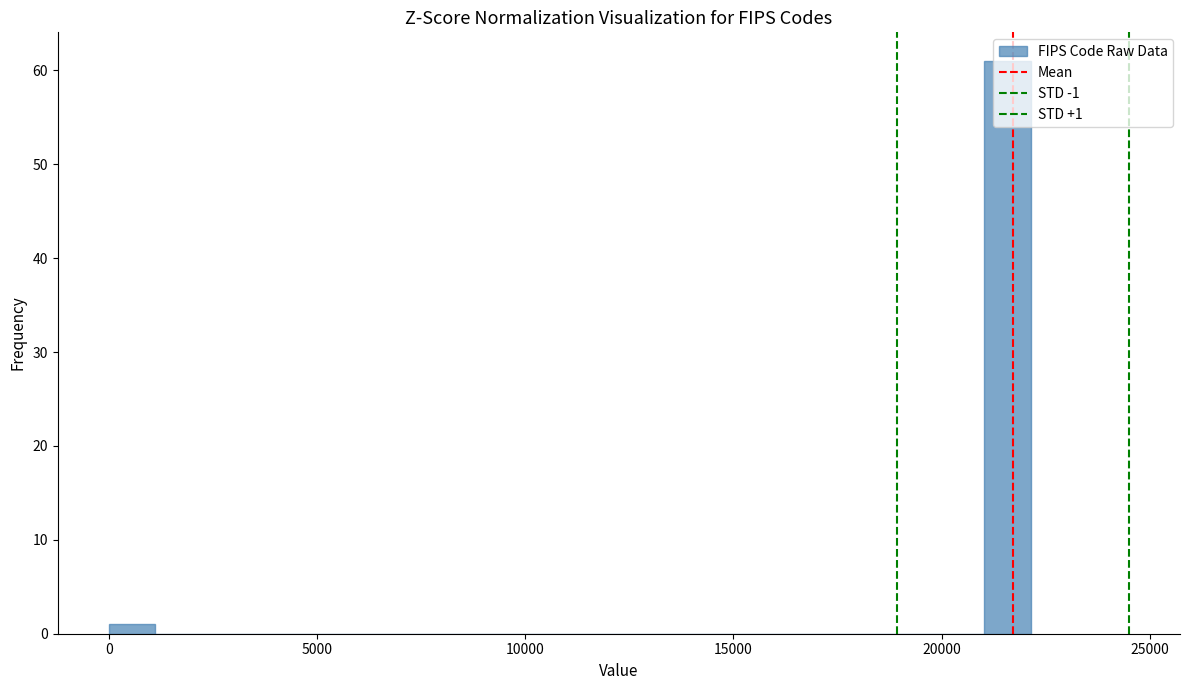

Read against the x-axis, roughly where is the centre of the tallest bar?

21500